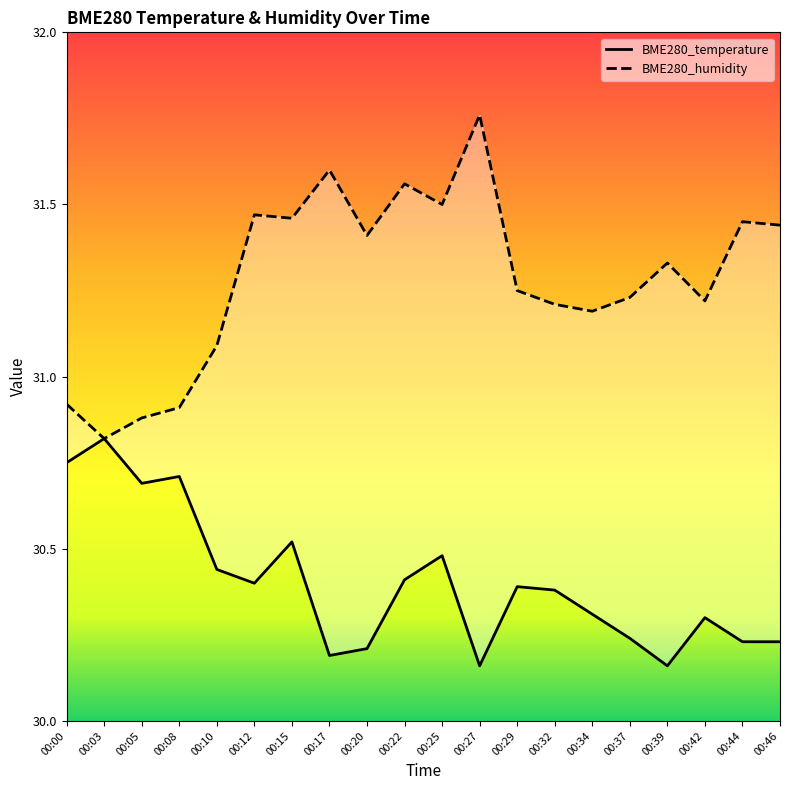

True or false: BME280_temperature and BME280_humidity cross at least once.

False